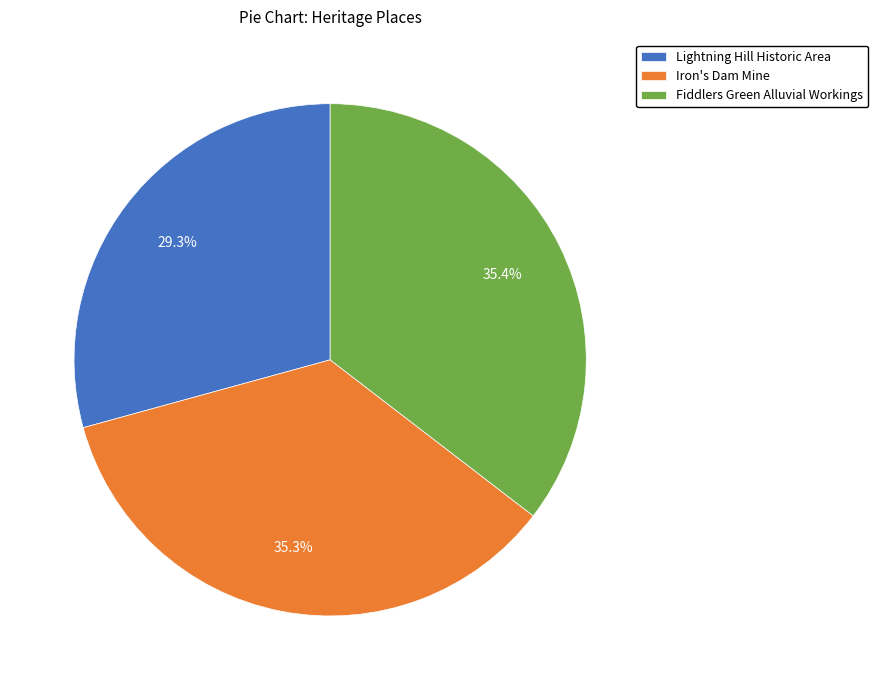

Which category has the smallest portion of the pie?

Lightning Hill Historic Area